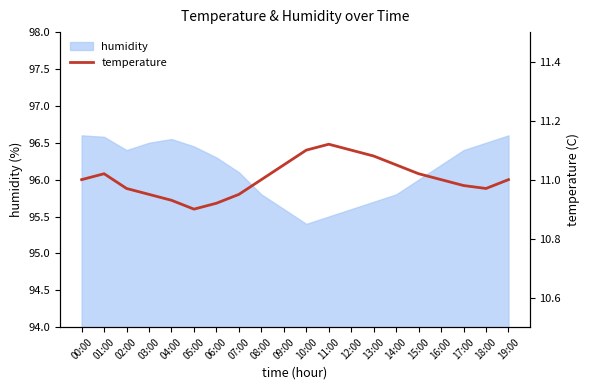

The chart shows a value of 3.5 at 00:00. True or false?

False